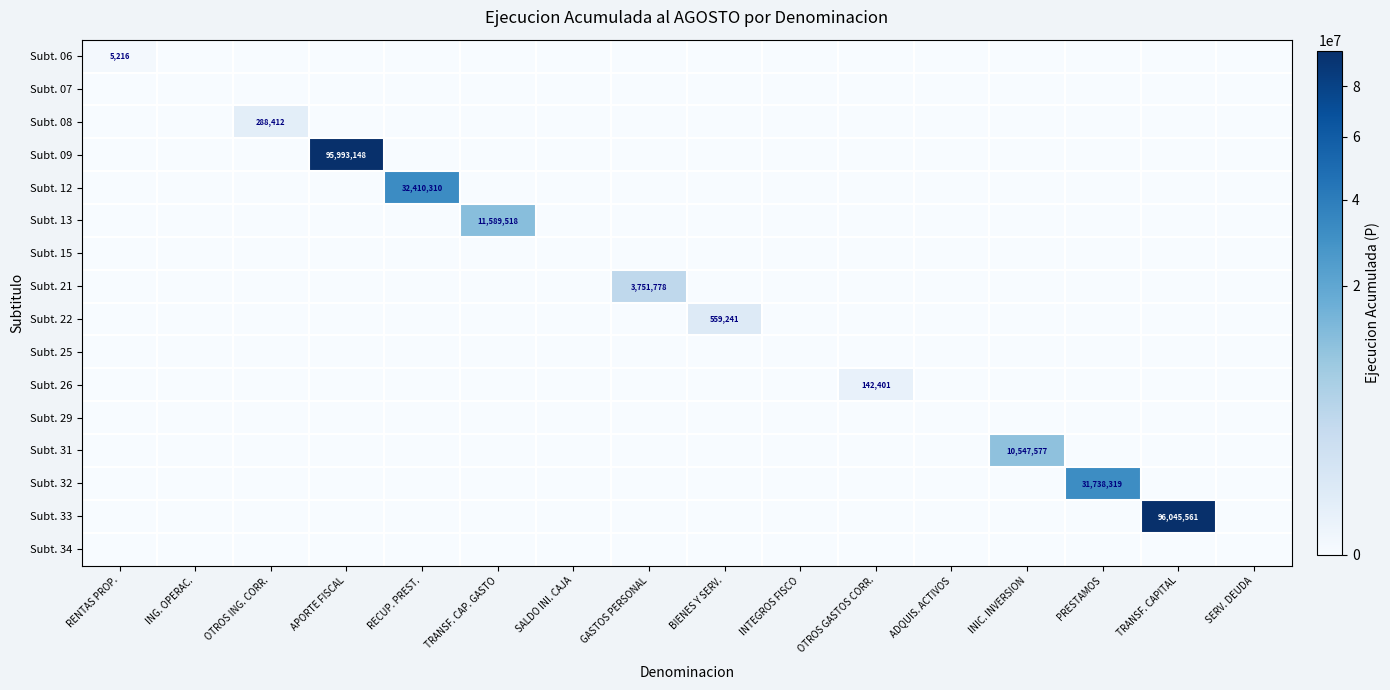

The Subt. 06 series shows 5216 at RENTAS PROP.. True or false?

True